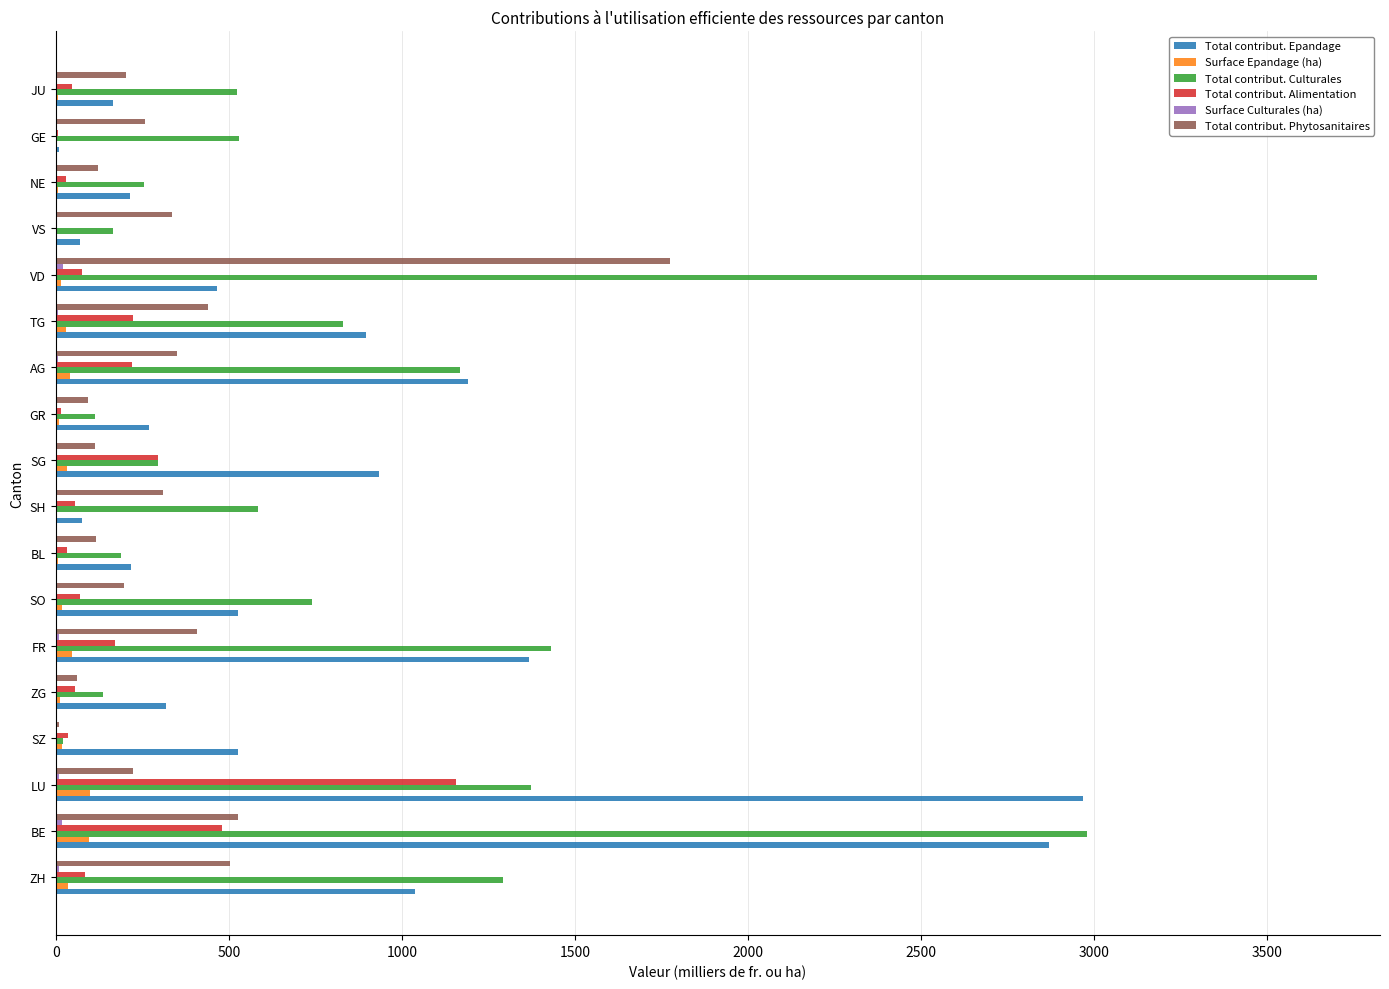

What is the greatest value displayed?

3644.3